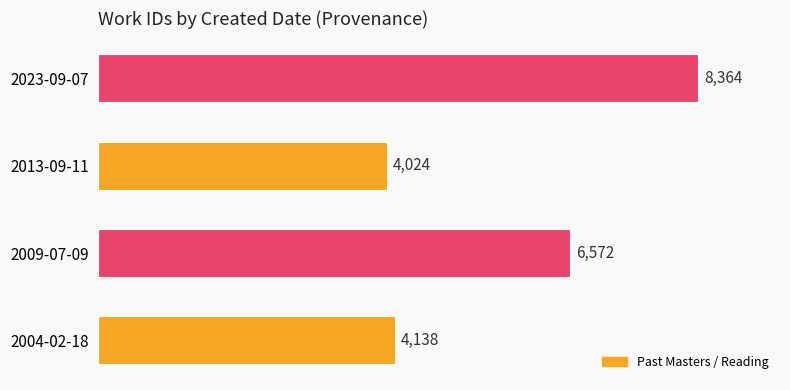

Reading top to bottom, list all the values displayed in this chart.

8364	4024	6572	4138